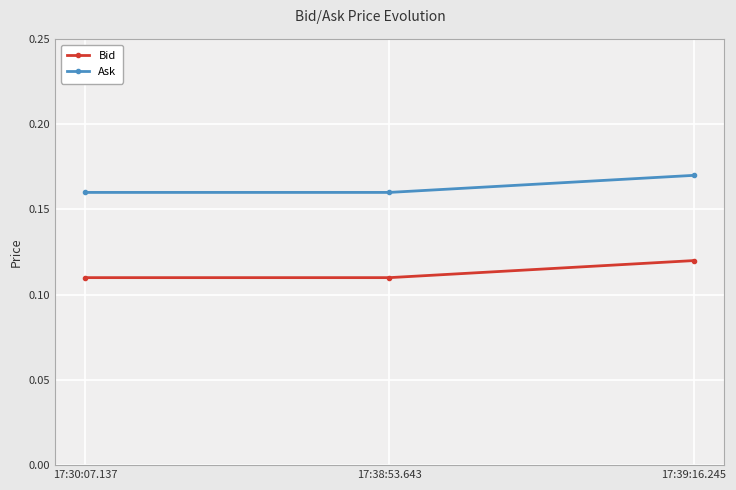

What is the label of the 2nd point from the left?

17:38:53.643